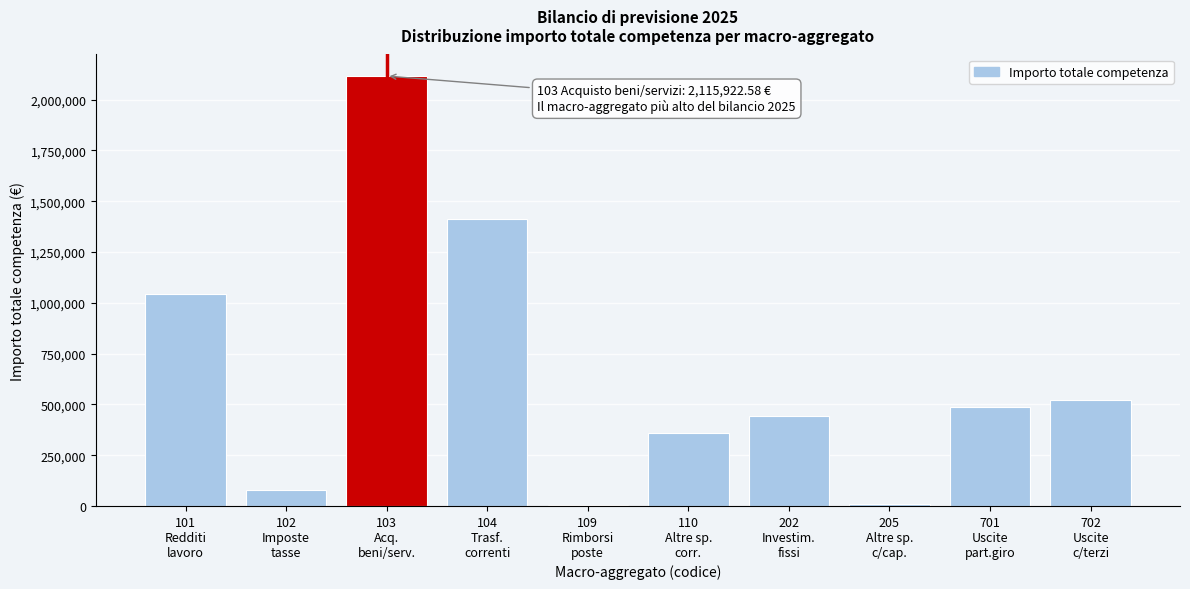

What is the maximum value shown in the chart?

2115922.6